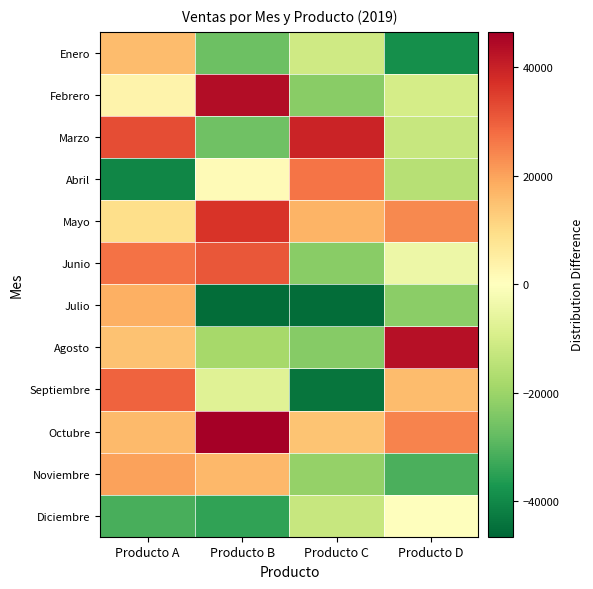

Reading right to left, extract all data points from this chart.

Enero: Producto D=-38724.5	Producto C=-11155.5	Producto B=-26698.5	Producto A=15708.5
Febrero: Producto D=-9829.5	Producto C=-22573.5	Producto B=43683.5	Producto A=3425.5
Marzo: Producto D=-12657.5	Producto C=39604.5	Producto B=-26329.5	Producto A=32730.5
Abril: Producto D=-15404.5	Producto C=26581.5	Producto B=1366.5	Producto A=-40587.5
Mayo: Producto D=23751.5	Producto C=17323.5	Producto B=36613.5	Producto A=9253.5
Junio: Producto D=-4337.5	Producto C=-22605.5	Producto B=31149.5	Producto A=27286.5
Julio: Producto D=-22262.5	Producto C=-45263.5	Producto B=-45376.5	Producto A=17846.5
Agosto: Producto D=42970.5	Producto C=-23081.5	Producto B=-18234.5	Producto A=14746.5
Septiembre: Producto D=15794.5	Producto C=-43730.5	Producto B=-7477.5	Producto A=29163.5
Octubre: Producto D=24511.5	Producto C=14287.5	Producto B=46570.5	Producto A=16217.5
Noviembre: Producto D=-31039.5	Producto C=-21090.5	Producto B=16507.5	Producto A=20077.5
Diciembre: Producto D=-290.5	Producto C=-12523.5	Producto B=-34315.5	Producto A=-31580.5